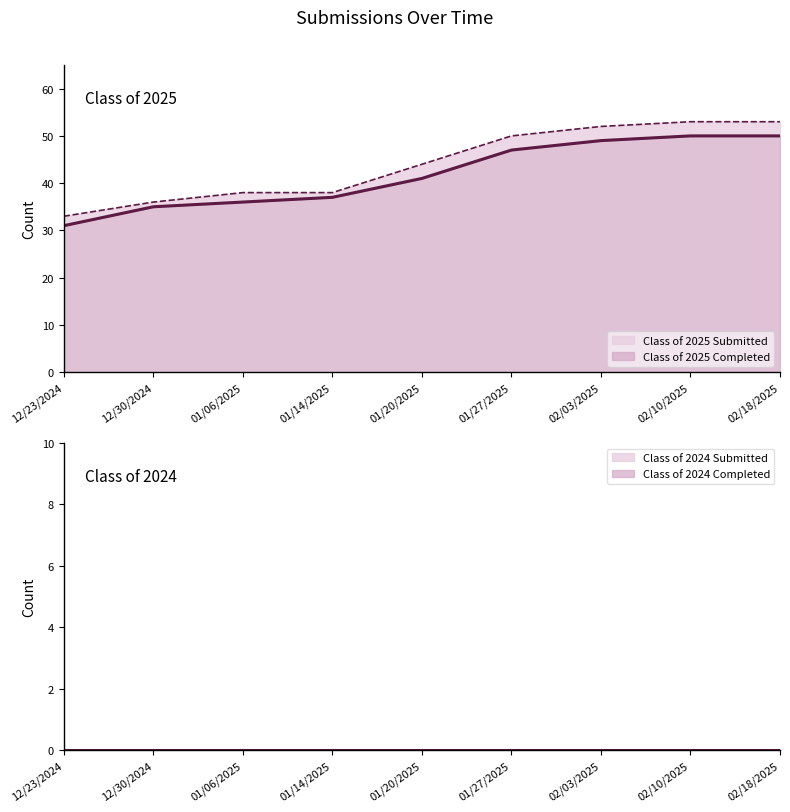

Is the value of Class of 2025 Completed (line) at 02/18/2025 greater than the value of Class of 2025 Submitted (line) at 01/14/2025?

Yes